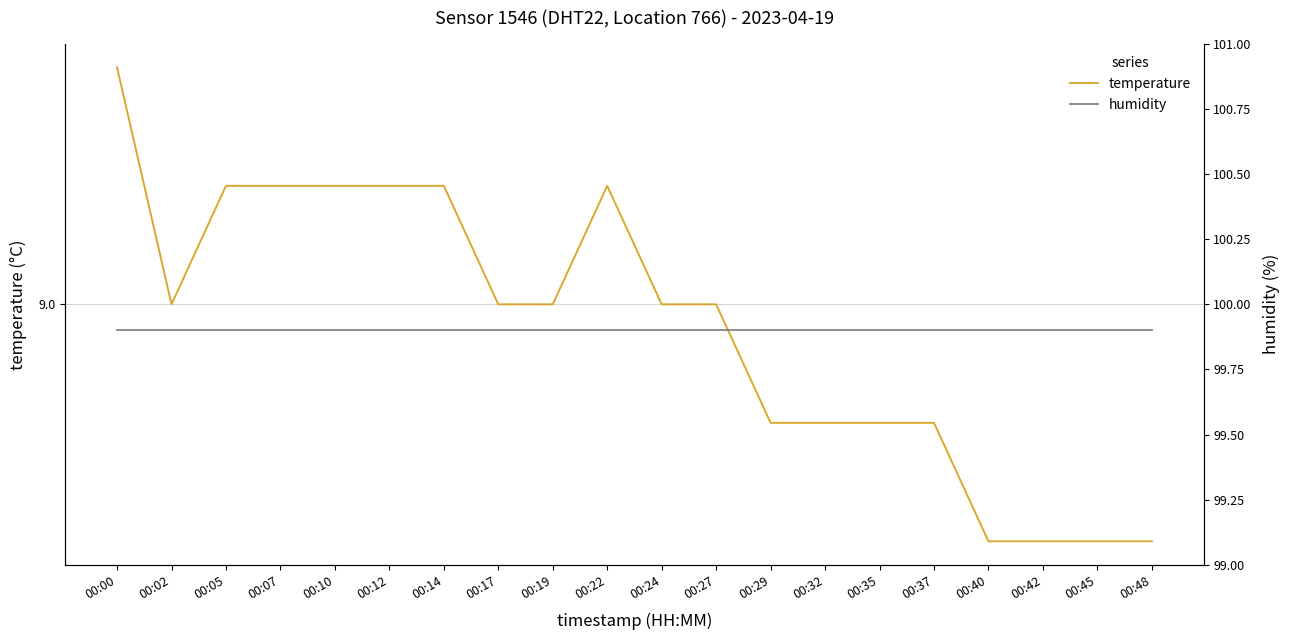

What is the spread (max minus min) of values at 00:37?

91.0